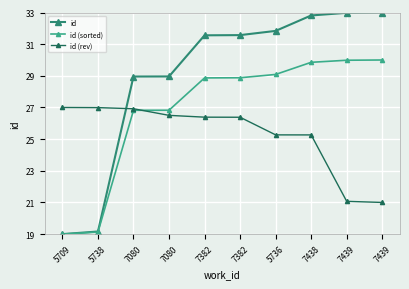

At which label does id (rev) reach its minimum?

7439